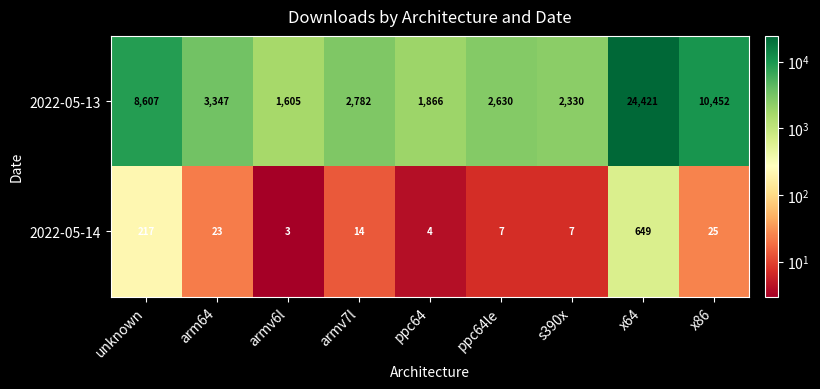

Which series has the largest total across all categories?

2022-05-13